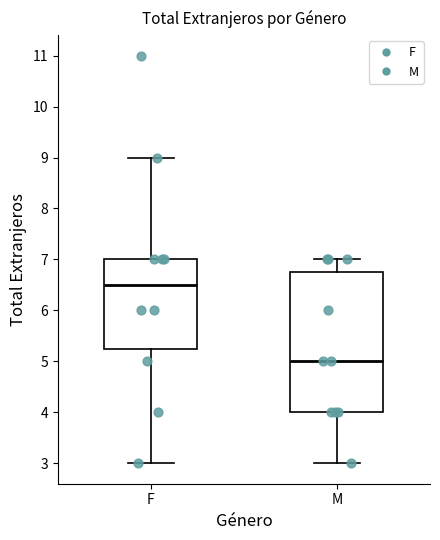

Which box is the tallest, from its lower edge to its upper edge?

M